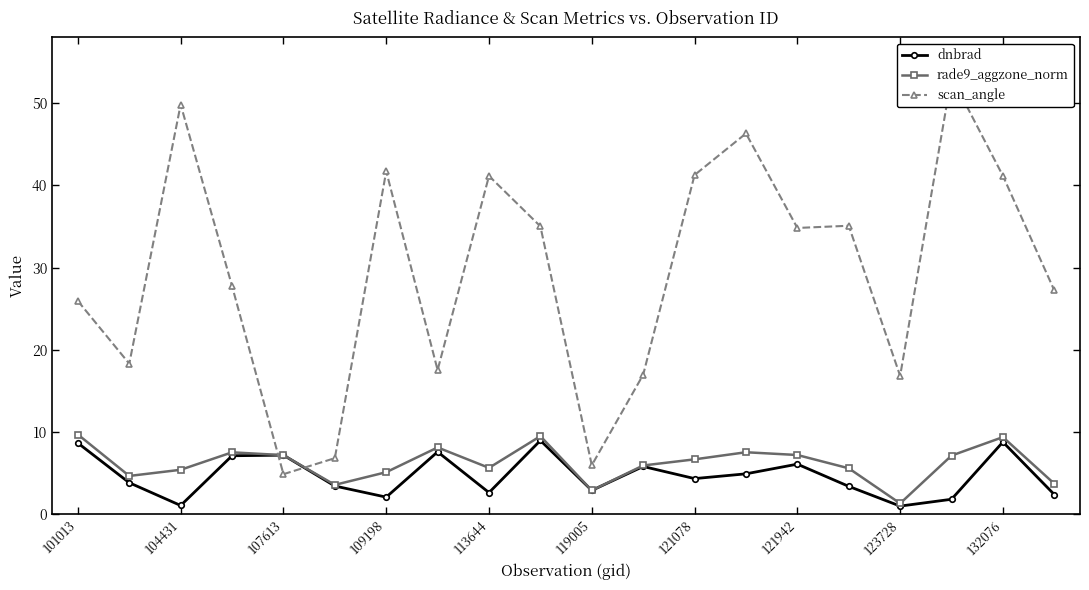

True or false: dnbrad and scan_angle intersect in this chart.

True